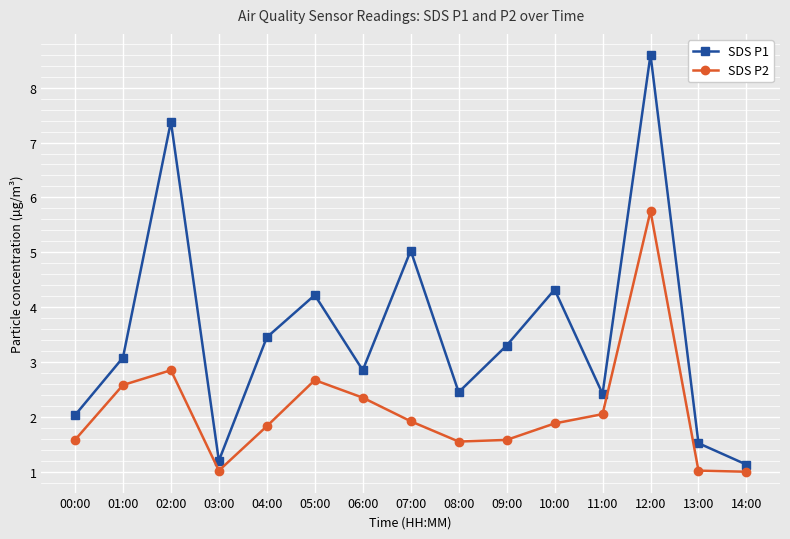

Which series has the largest range (max minus min)?

SDS P1